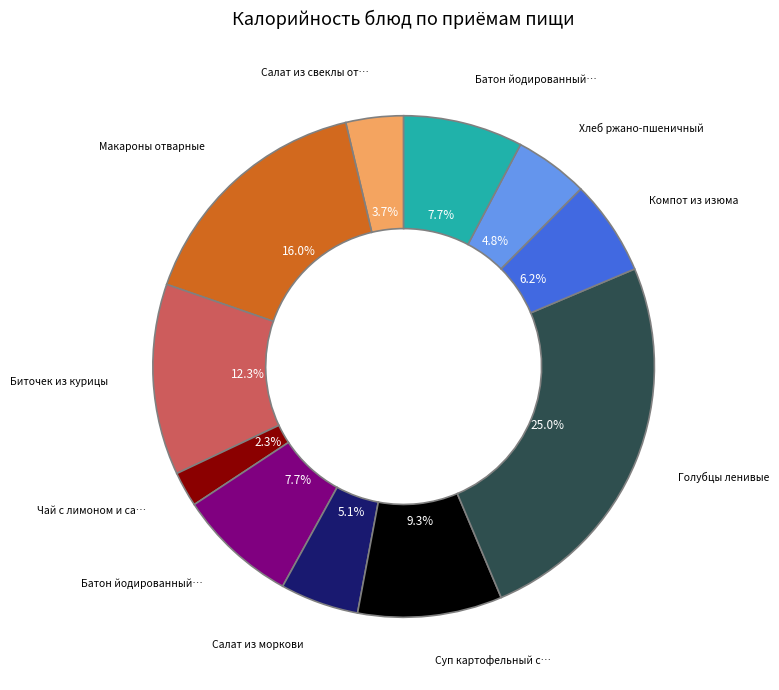

Does any single category account for the majority?

No